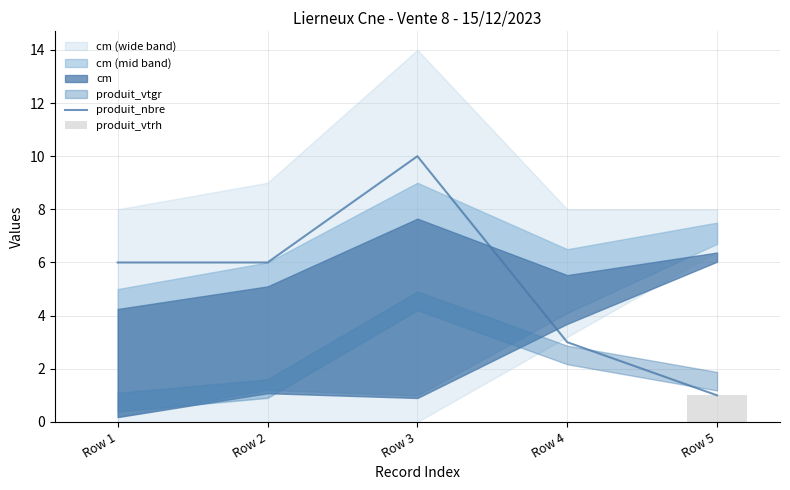

Which category has the lowest value in the produit_vtrh series?

Row 1